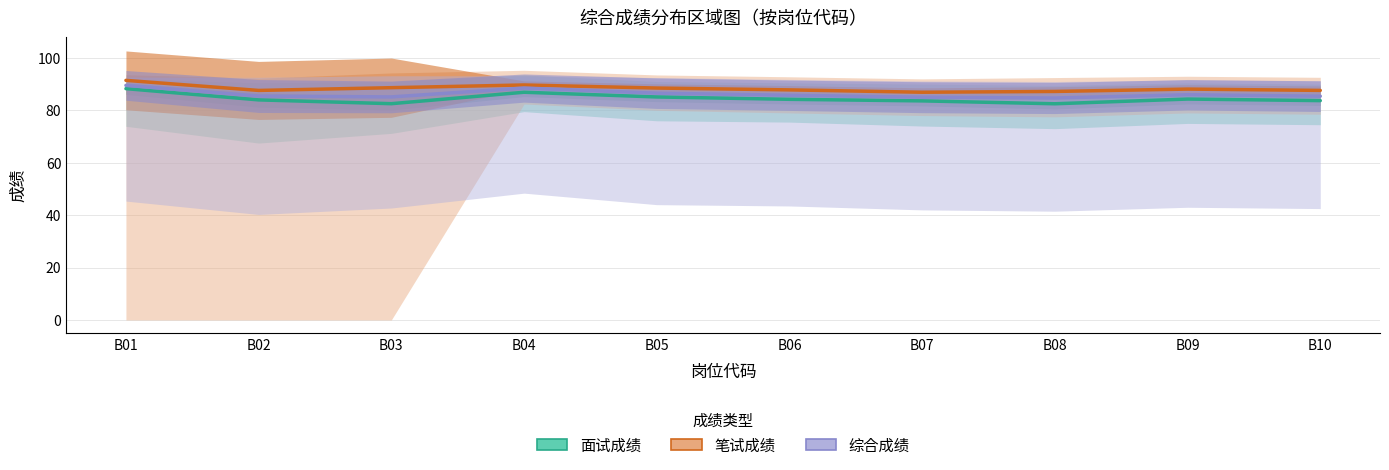

True or false: 综合成绩 and 面试成绩 intersect in this chart.

False